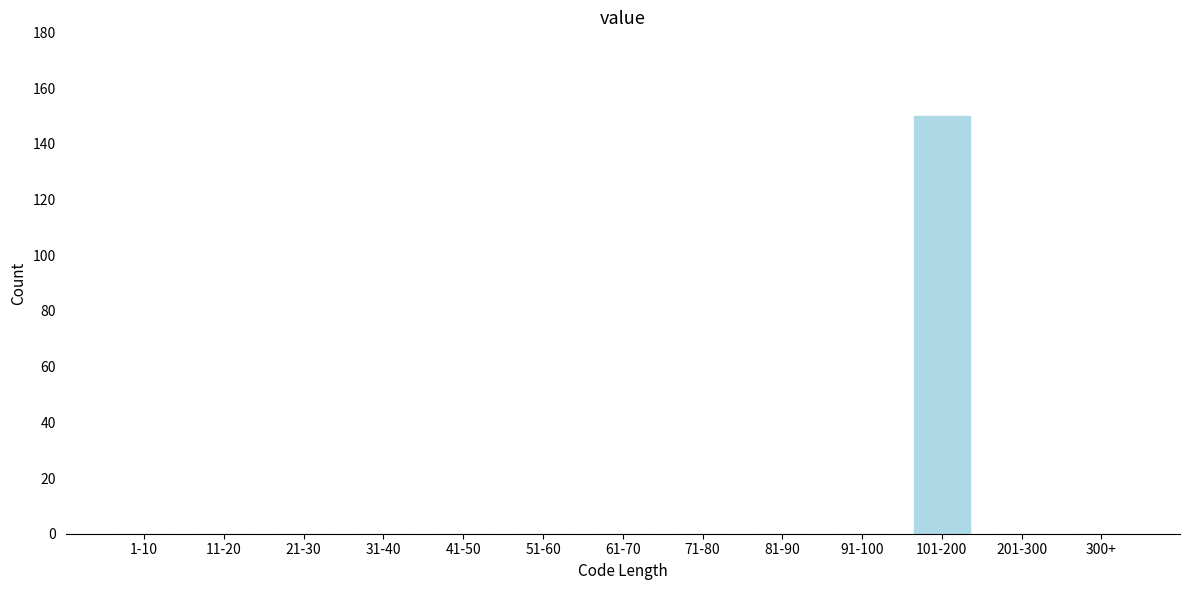

Reading left to right, what are all the values shown in this chart?

1-10=0	11-20=0	21-30=0	31-40=0	41-50=0	51-60=0	61-70=0	71-80=0	81-90=0	91-100=0	101-200=150	201-300=0	300+=0